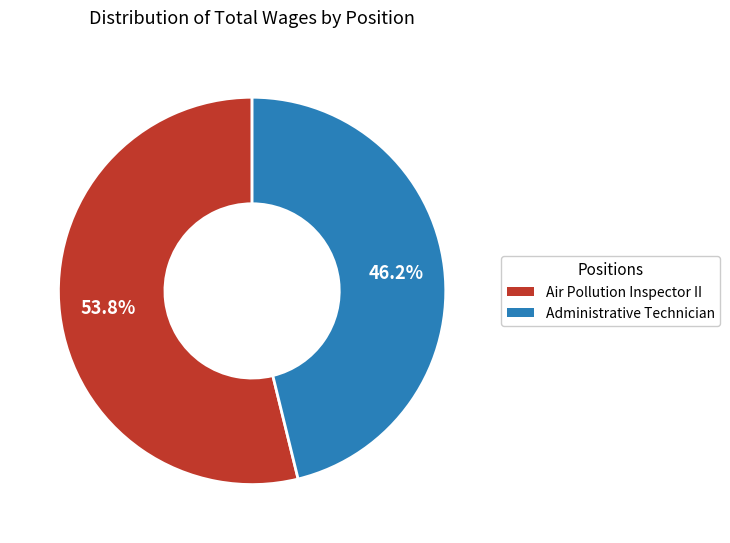

True or false: Administrative Technician accounts for 40% of the total.

False